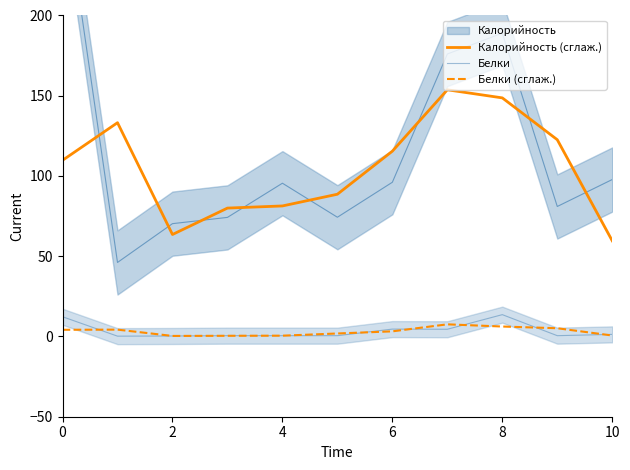

What is the average value of the Калорийность (сглаж.) series?

105.1